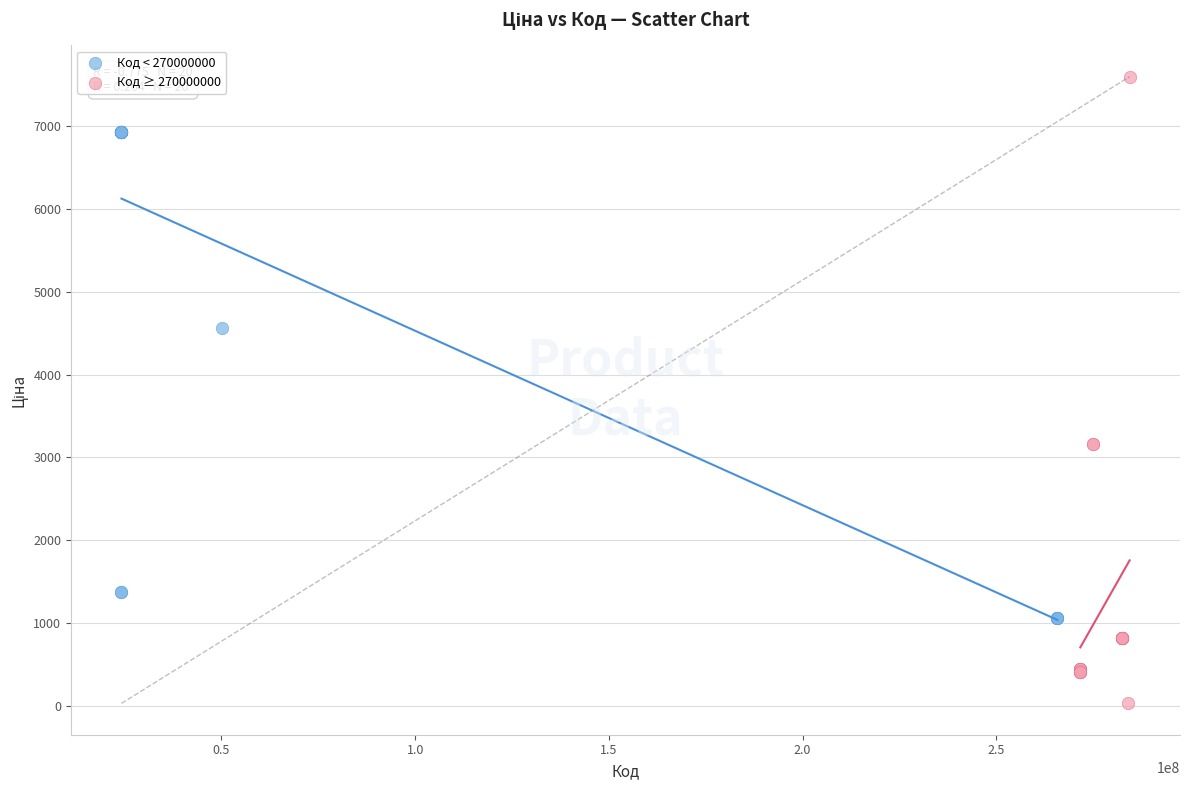

Which series reaches the maximum Y coordinate?

Код ≥ 270000000